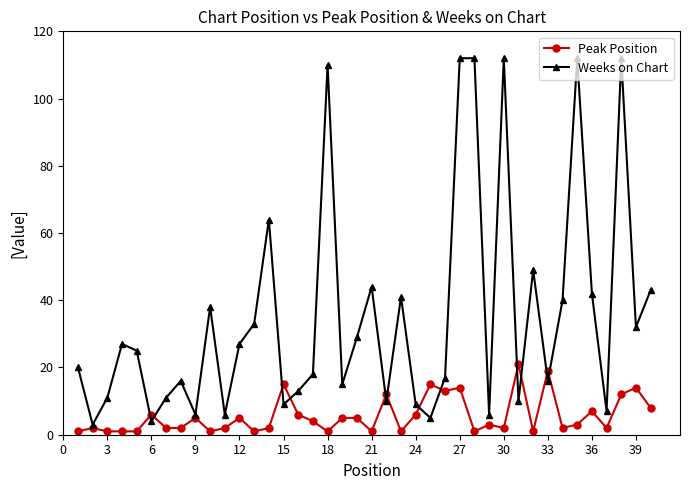

Rank the series by their average value, from lowest to highest.

Peak Position, Weeks on Chart